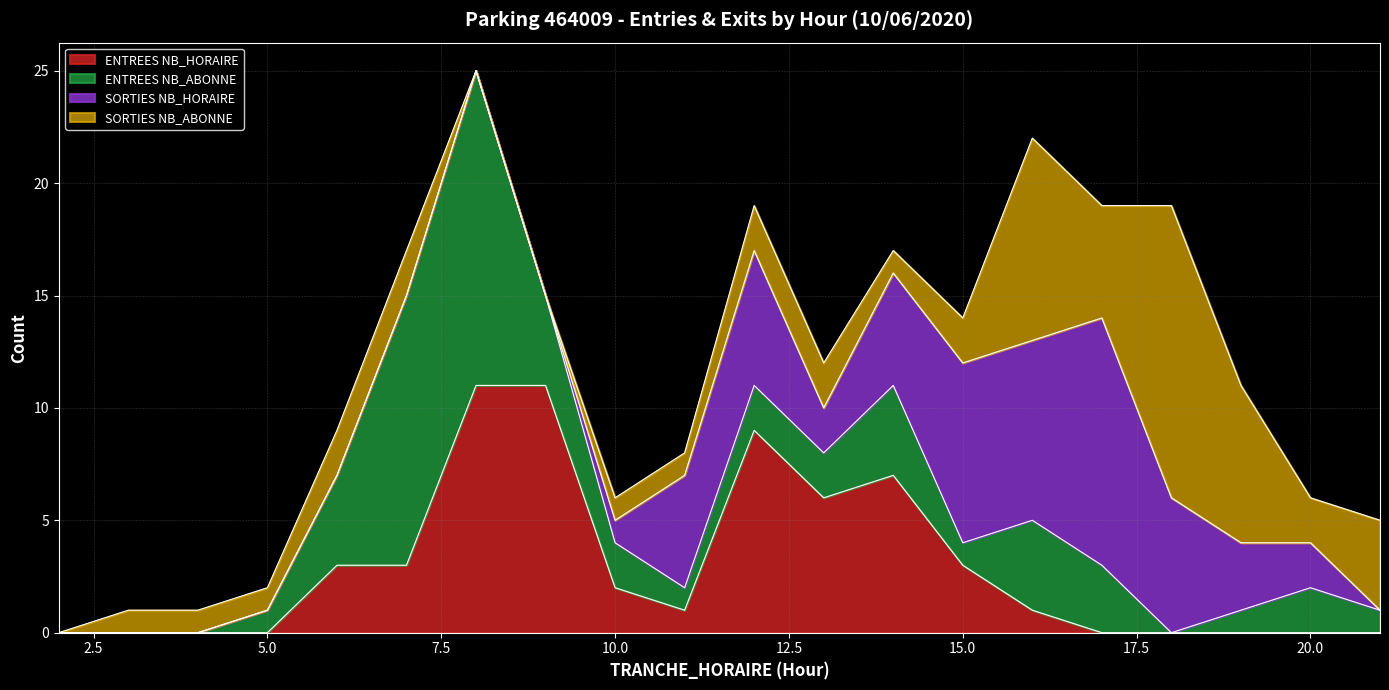

Between 6 and 20, which series saw the biggest shift?

ENTREES NB_HORAIRE